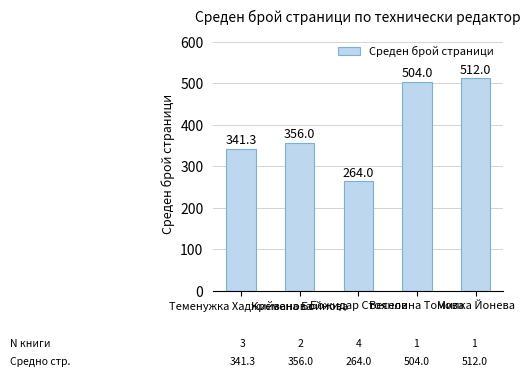

How many categories are shown in the chart?

5